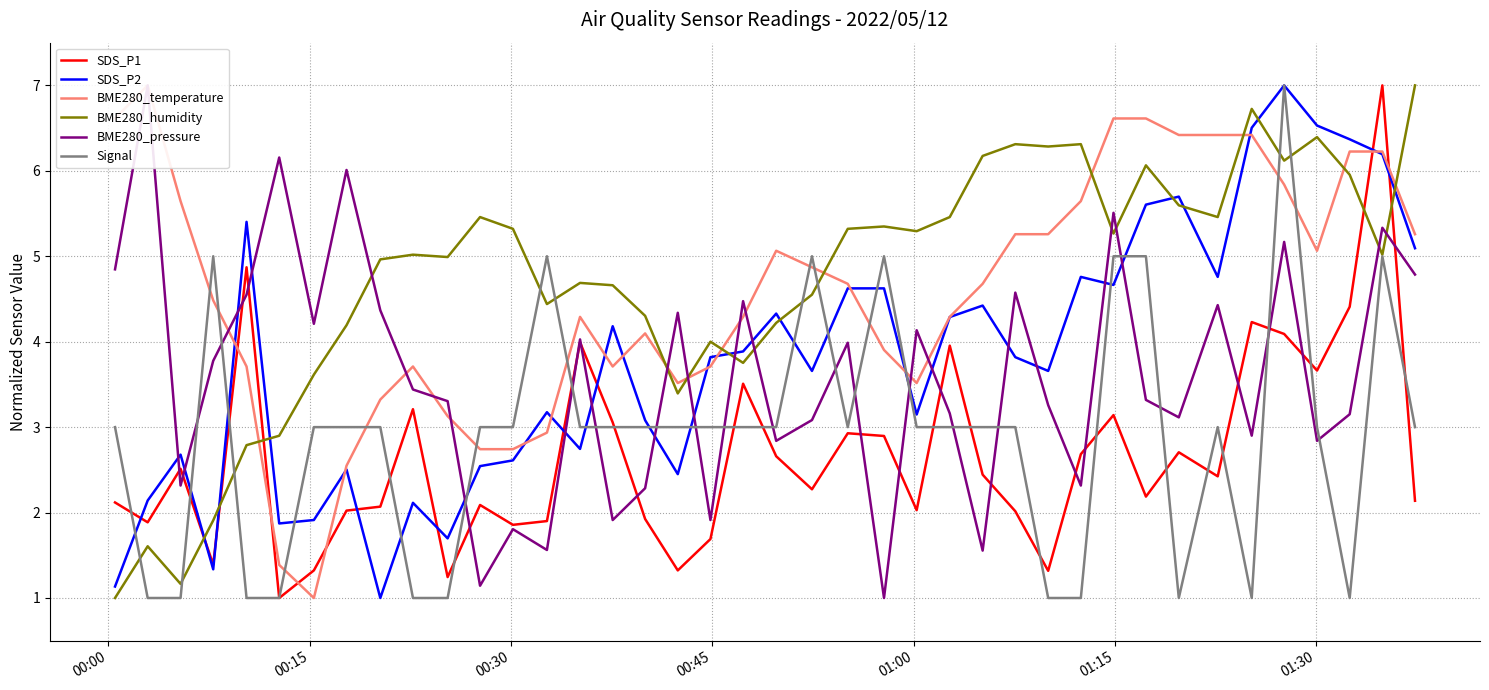

How many distinct data groups are displayed?

6